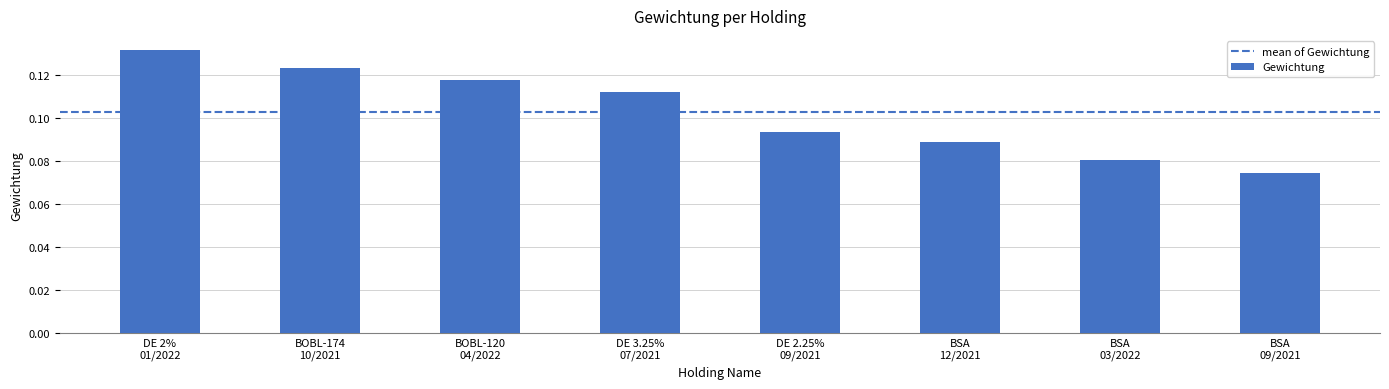

Count the values in the range 0 to 1.

8